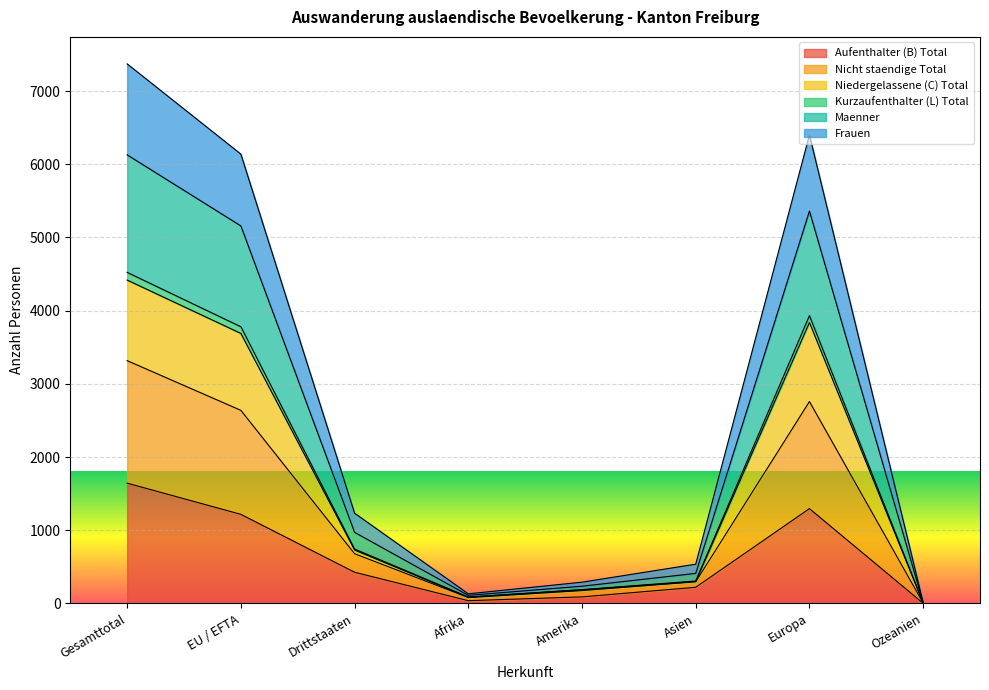

True or false: Nicht staendige Total and Kurzaufenthalter (L) Total intersect in this chart.

False